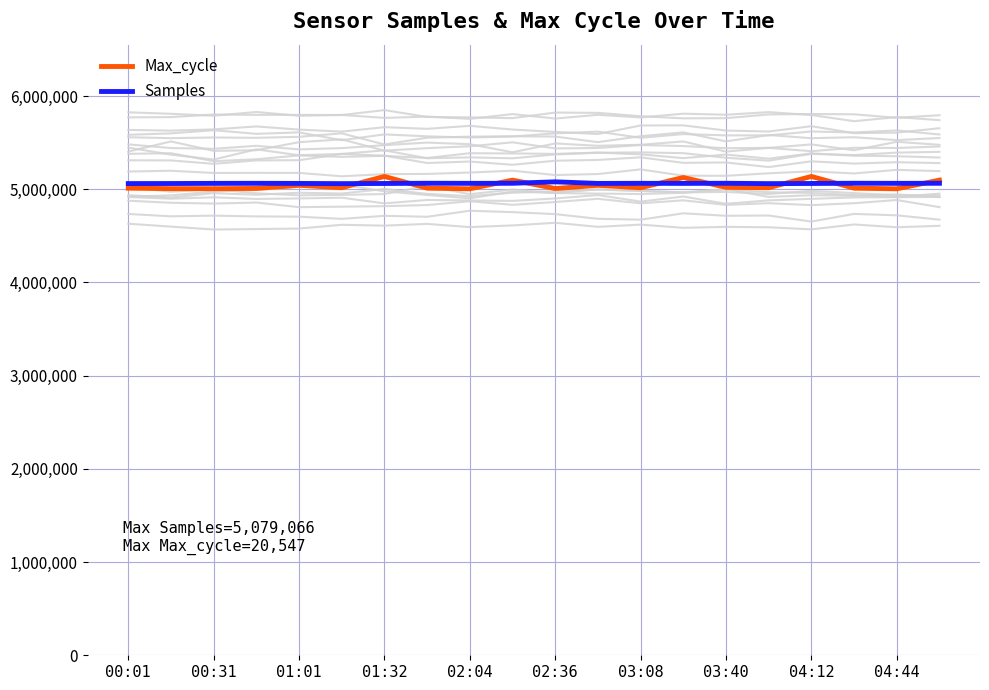

The Max_cycle series shows 3107010 at 00:31. True or false?

False